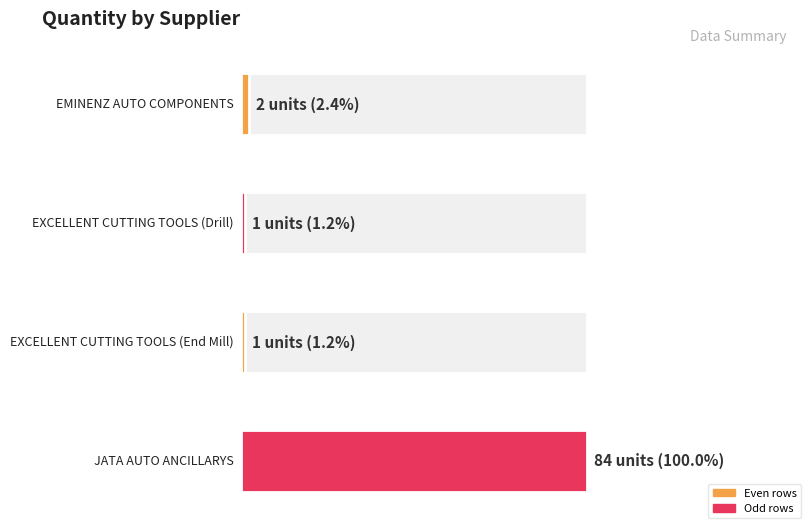

Where does the data first go above 2?

JATA AUTO ANCILLARYS